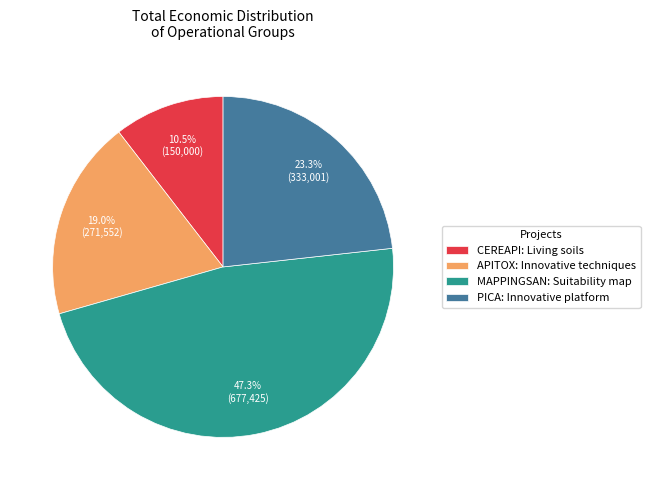

Does PICA: Innovative platform represent more than half of the total?

No